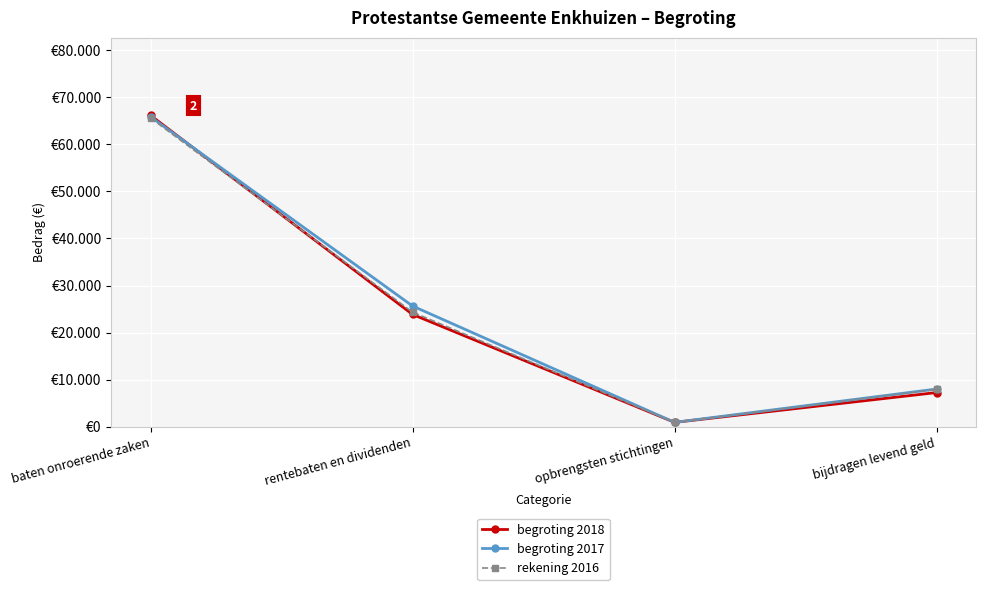

What are all the series names shown in the legend?

begroting 2018, begroting 2017, rekening 2016